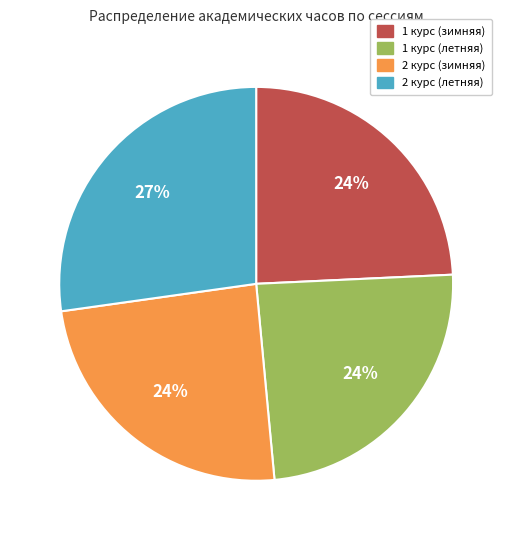

Is there any slice that represents more than half of the pie?

No